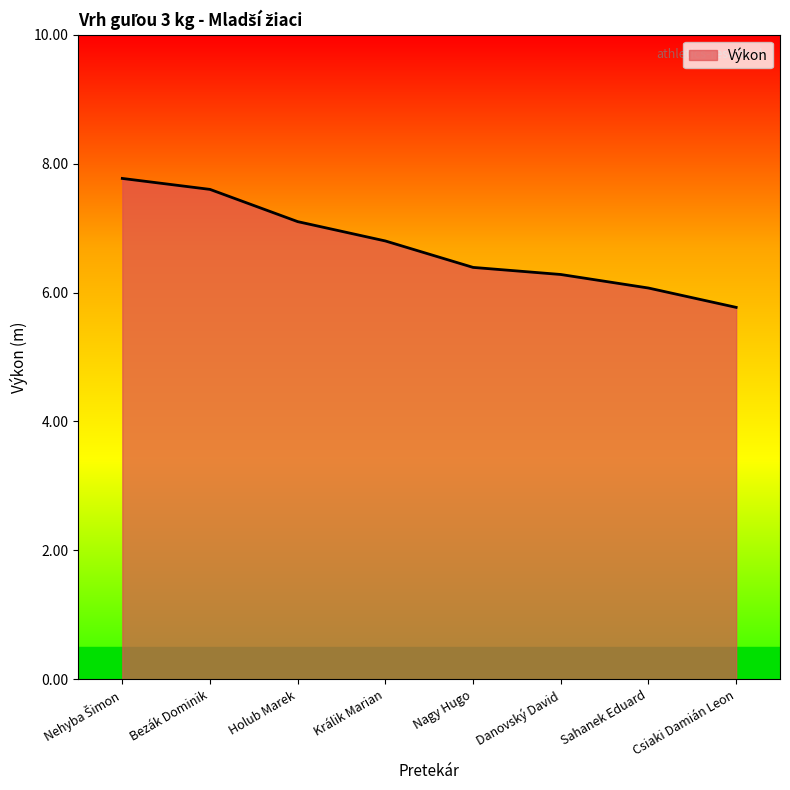

Approximately how many times larger is the value at Králik Marian compared to Sahanek Eduard?

1.1